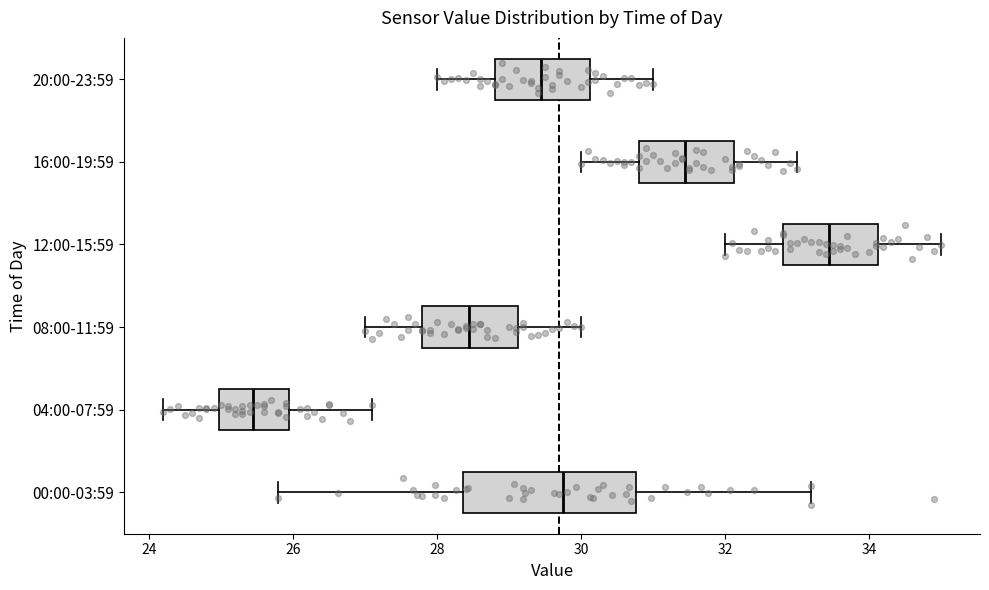

Which box has the furthest to the right median line?

12:00-15:59